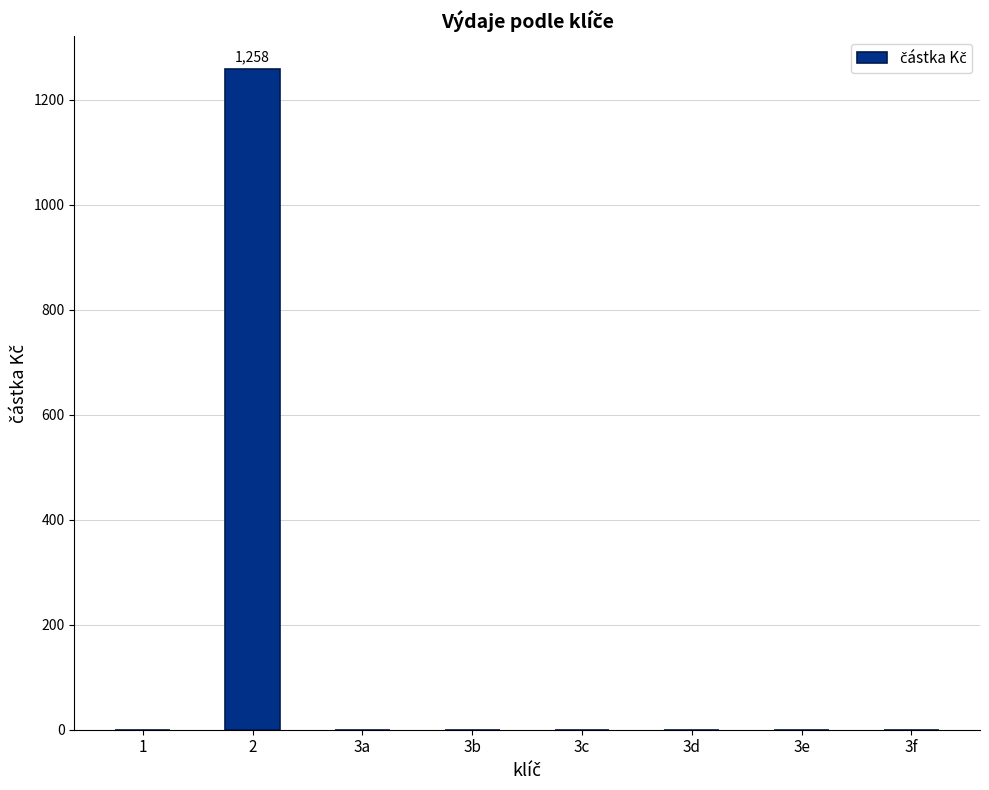

Reading right to left, transcribe all the data shown in this chart.

0	0	0	0	0	0	1258	0